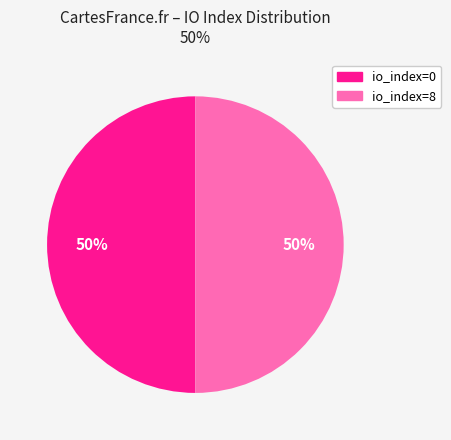

To the nearest percent, what is the average slice percentage?

50%